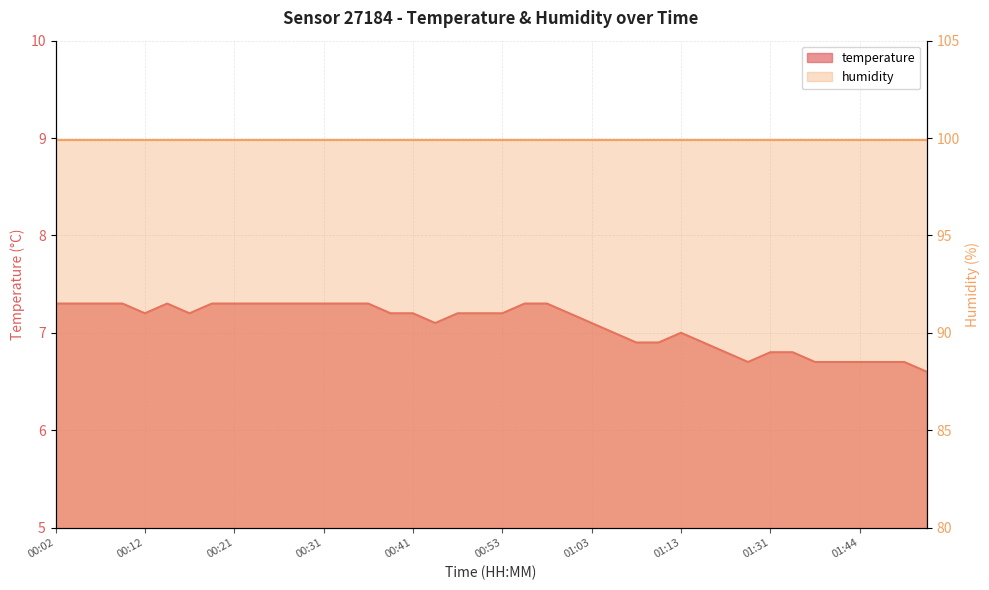

What is the sum of the values at 00:31 and 01:46?

14.0